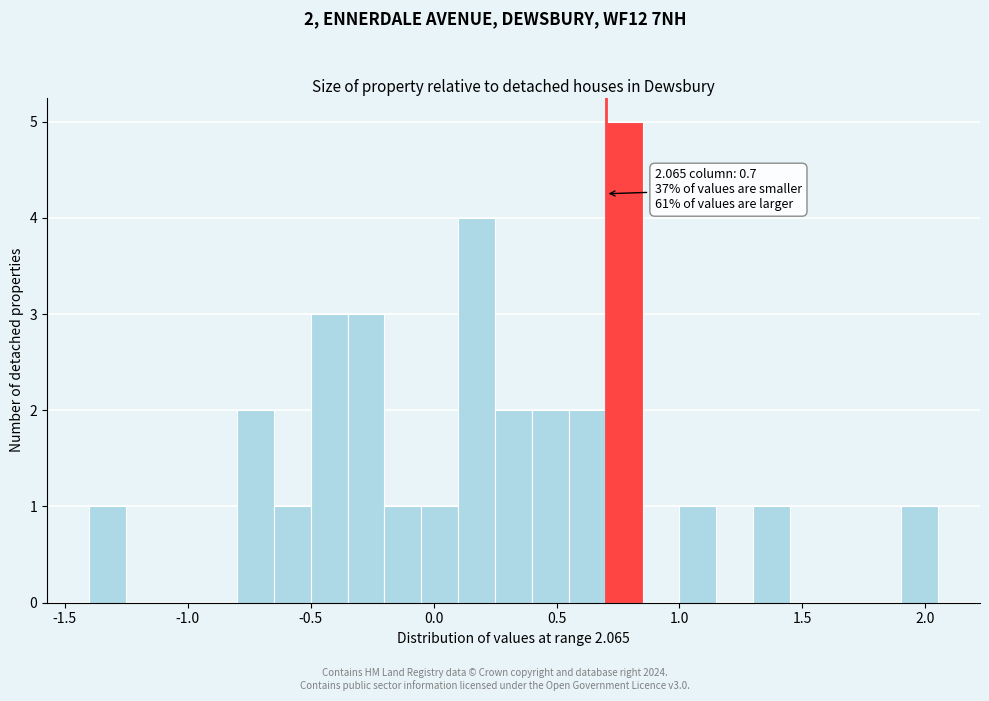

Around what value on the x-axis is the tallest bar? Give the approximate position of its centre, as read against the axis.

0.80